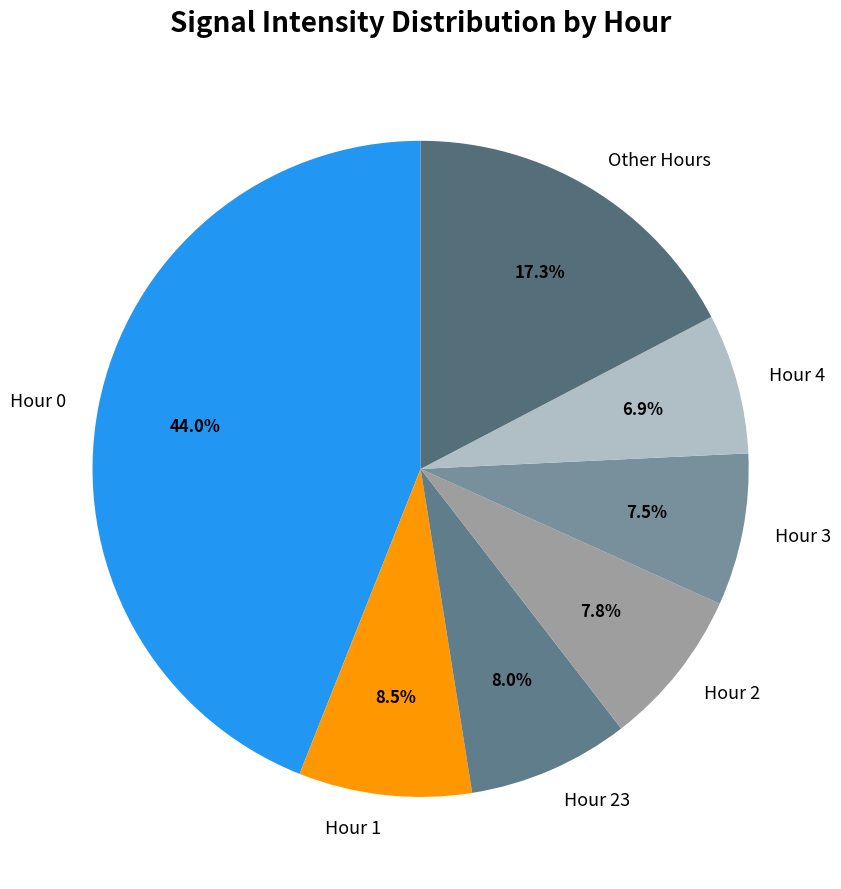

To the nearest percent, what is the average slice percentage?

14%